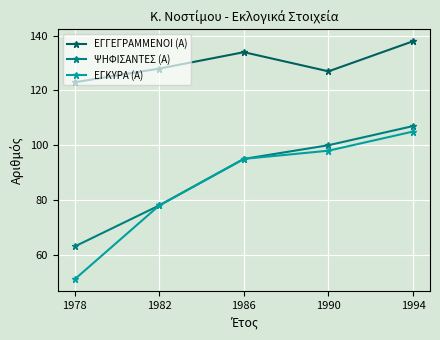

What is the difference between the ΕΓΚΥΡΑ (Α) values at 1990 and 1986?

3